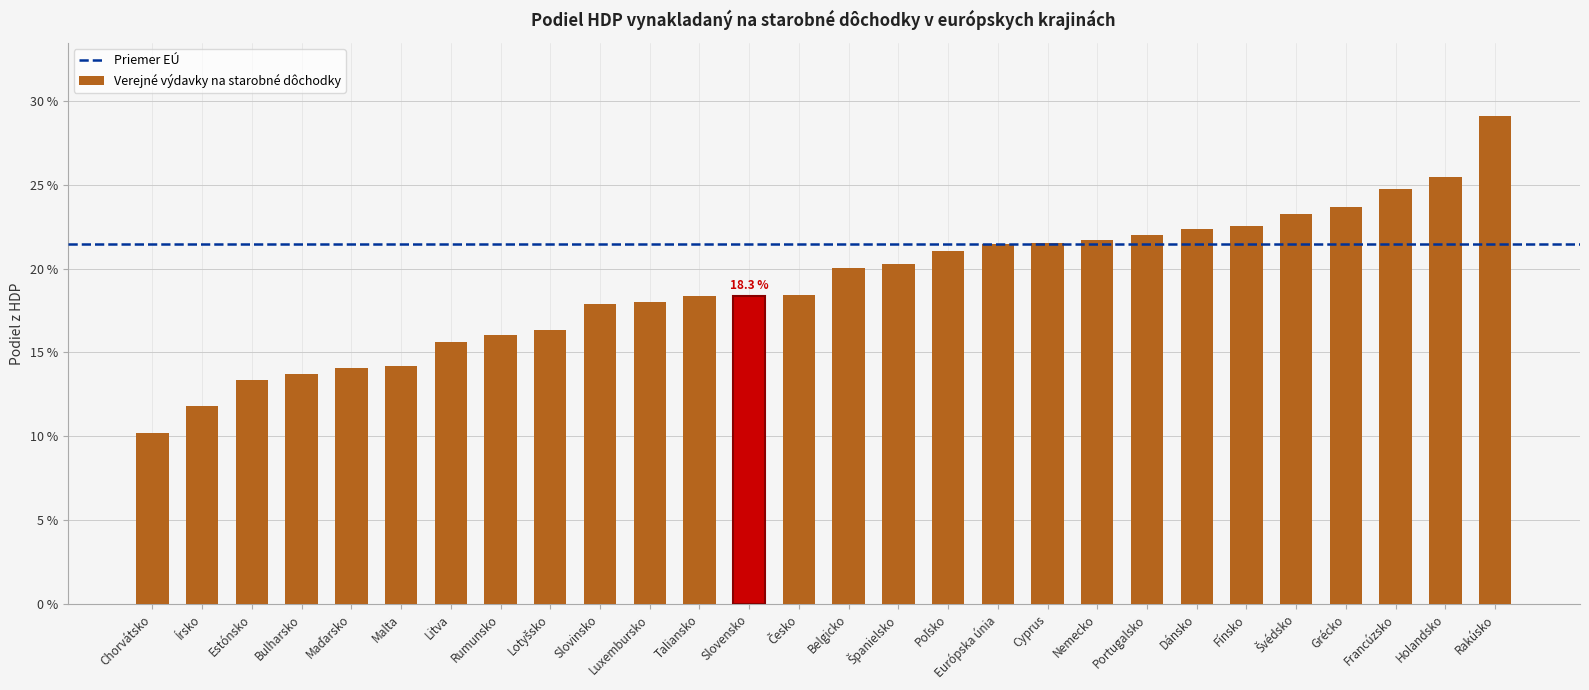

What is the label of the 2nd bar from the right?

Holandsko